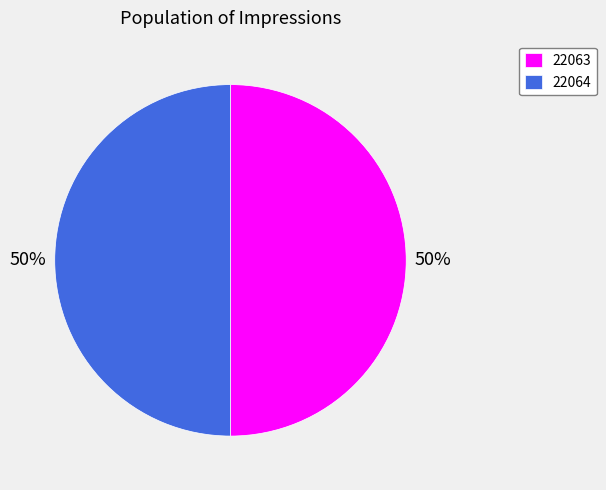

To the nearest percent, what percentage of the pie is 22063?

50%